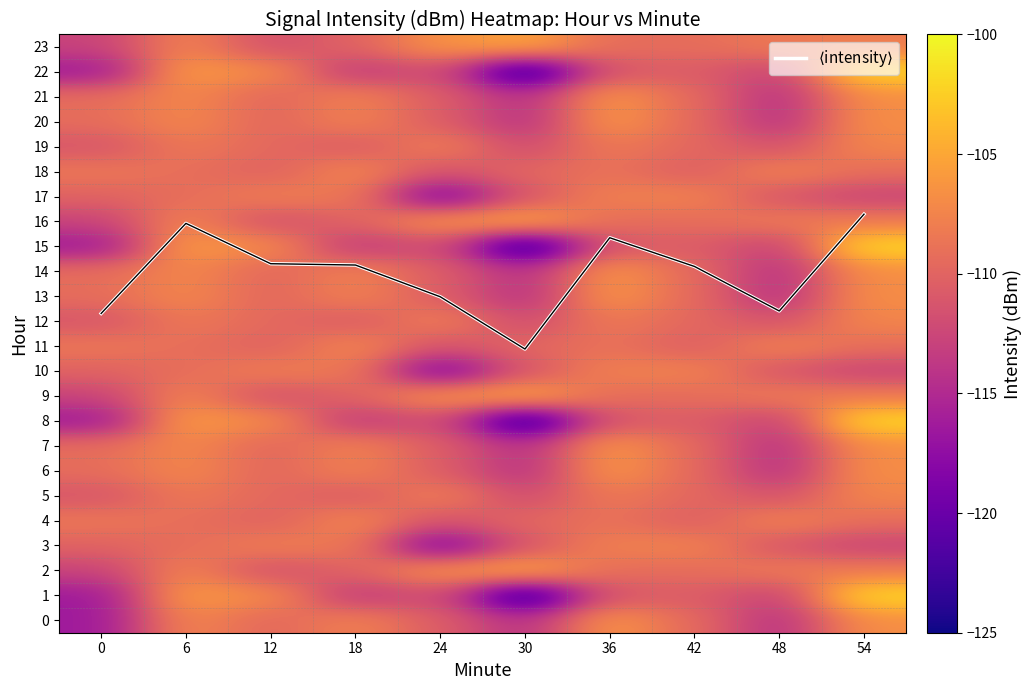

What is the lowest value of the 0 series?

-116.5